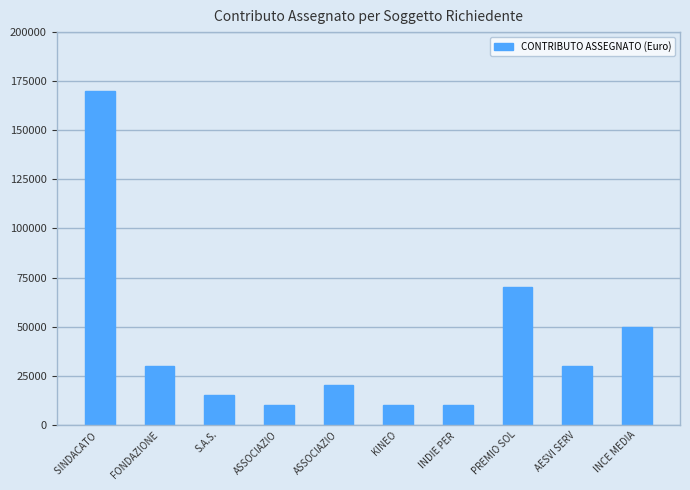

What is the difference between the second highest and minimum values?

60000